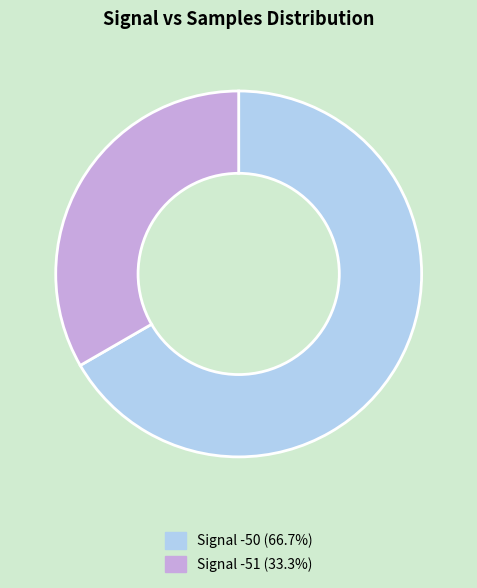

How many segments does this pie chart have?

2